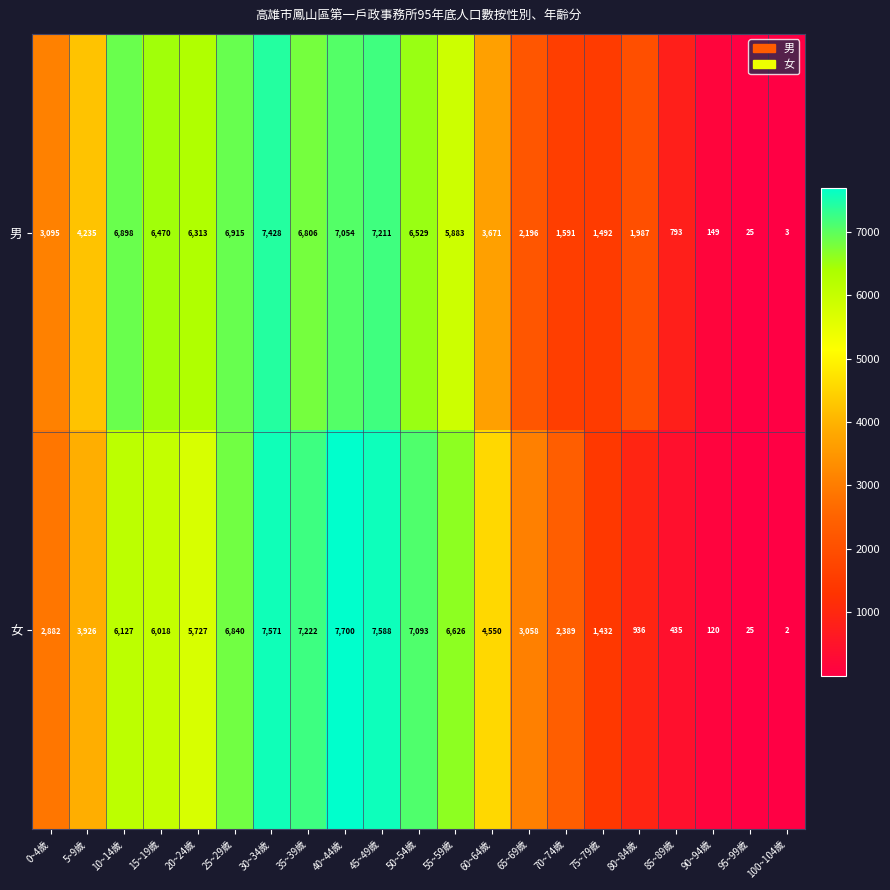

What is the total value across all series at 50~54歲?

13622